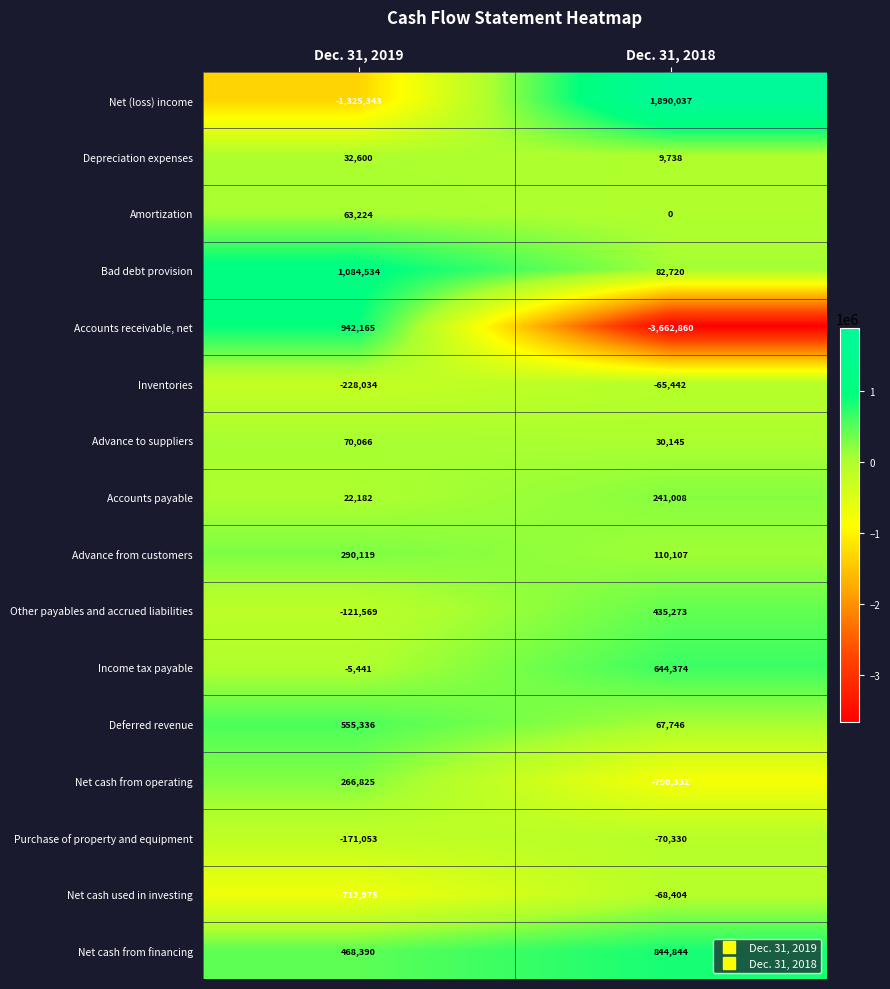

At which label is Accounts payable closest to 131595?

Dec. 31, 2019